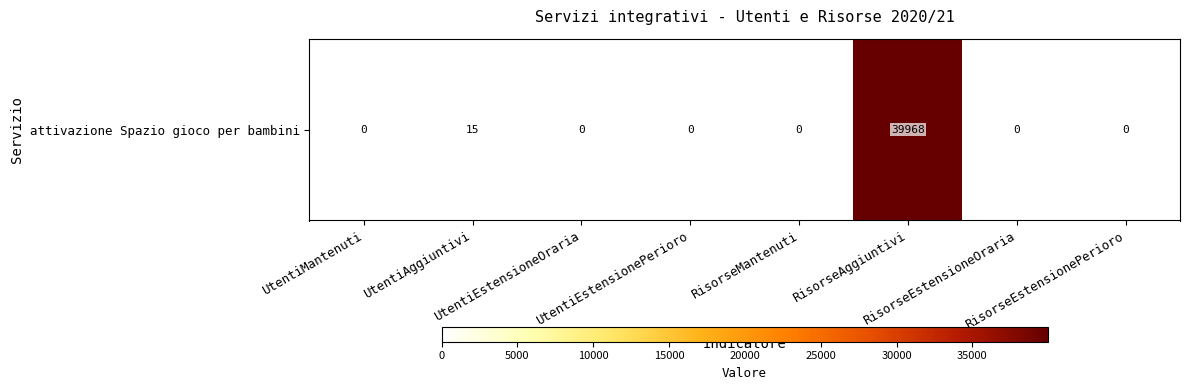

How many data points are above 0?

2